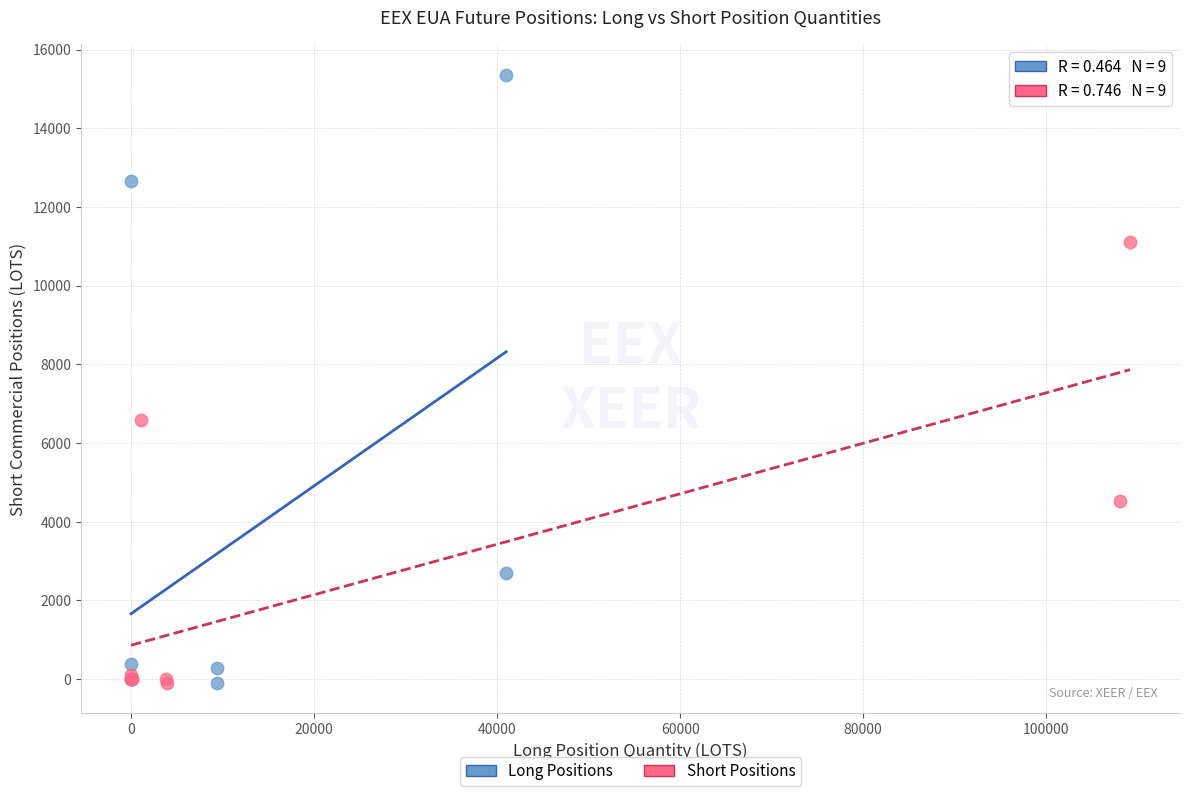

Which series has the largest Y range (max minus min)?

Long Positions